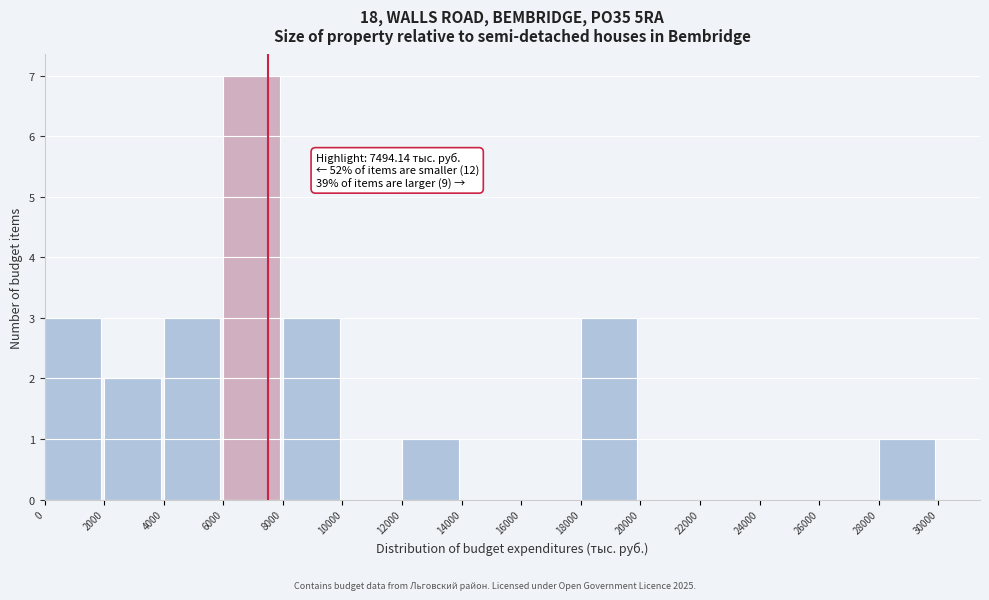

Which range on the x-axis has the tallest bar?

6000 to 8000